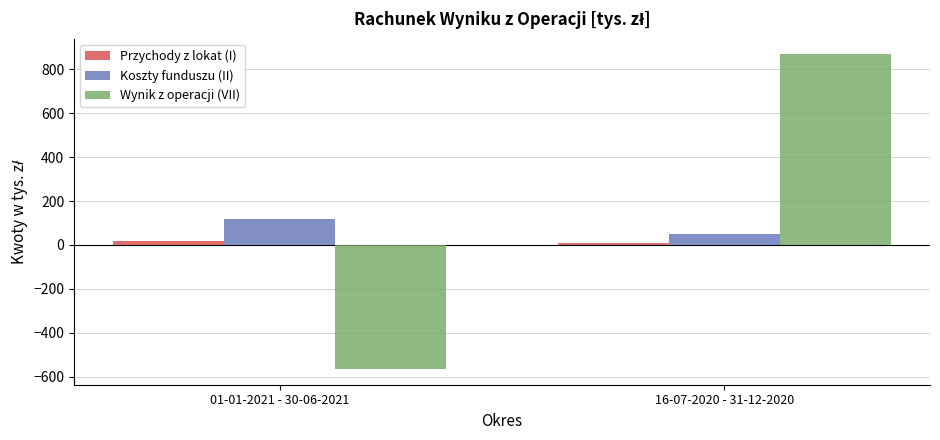

What is the difference between the Przychody z lokat (I) values at 01-01-2021 - 30-06-2021 and 16-07-2020 - 31-12-2020?

9